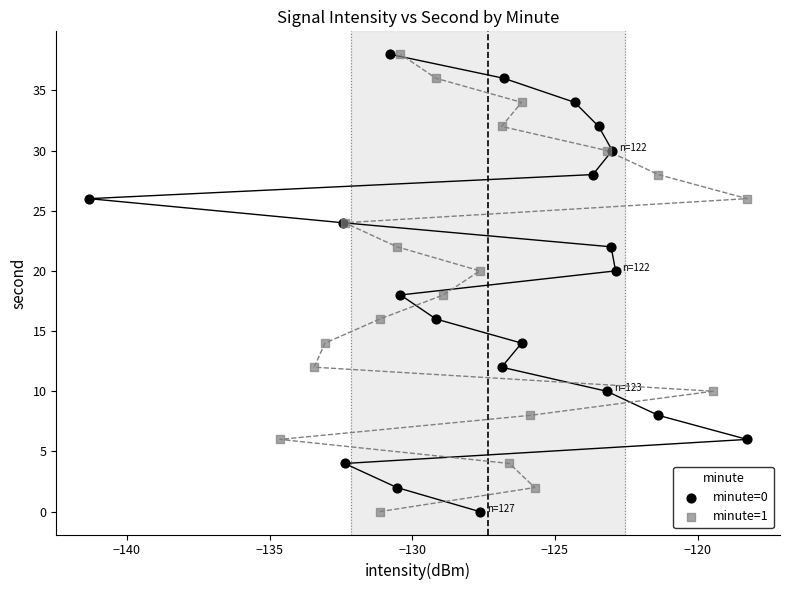

What are all the series names shown in the legend?

minute=0, minute=1